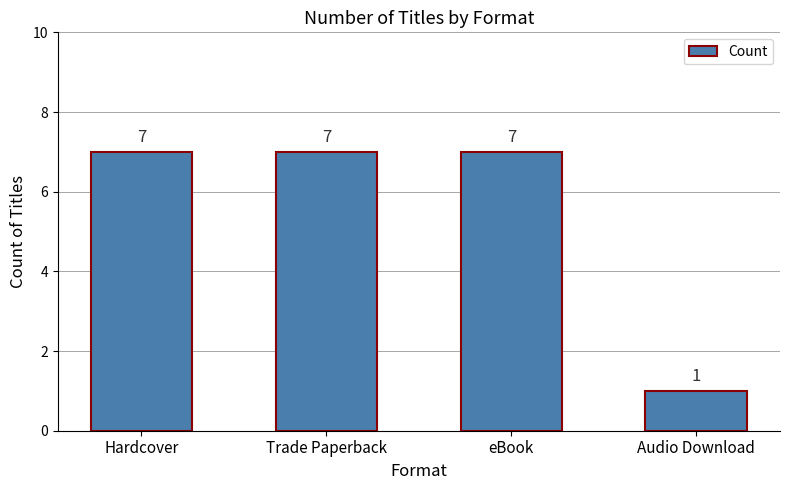

What is the difference between the maximum and minimum values?

6